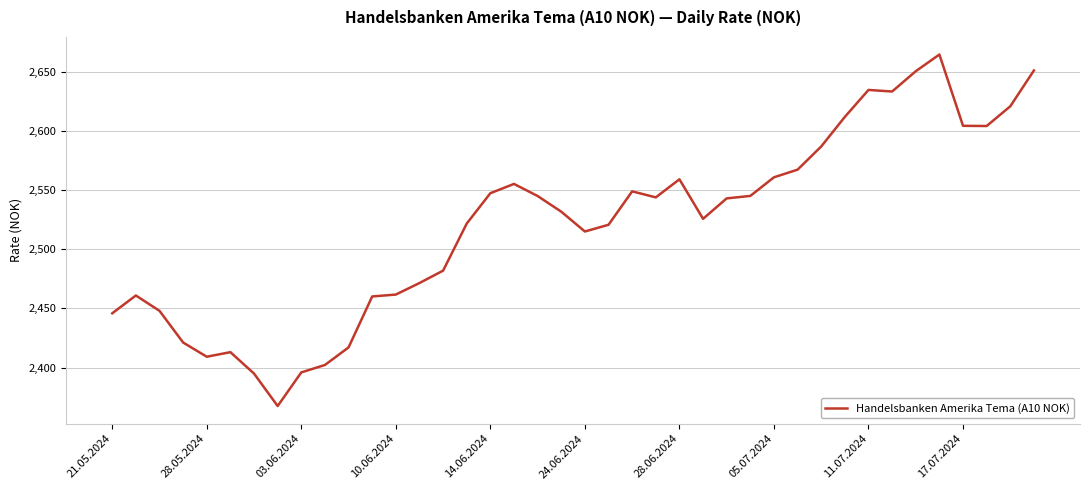

Does the chart have visible grid lines?

Yes